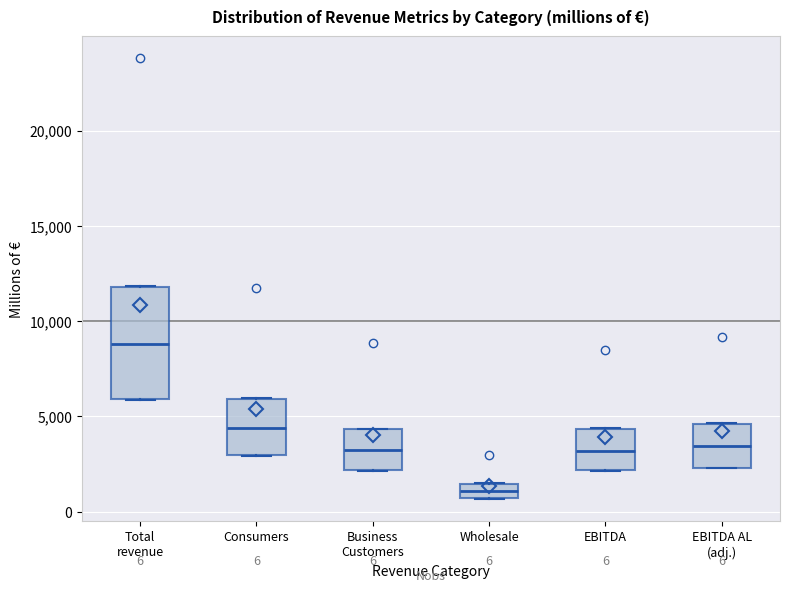

Which box has the lowest median line?

Wholesale